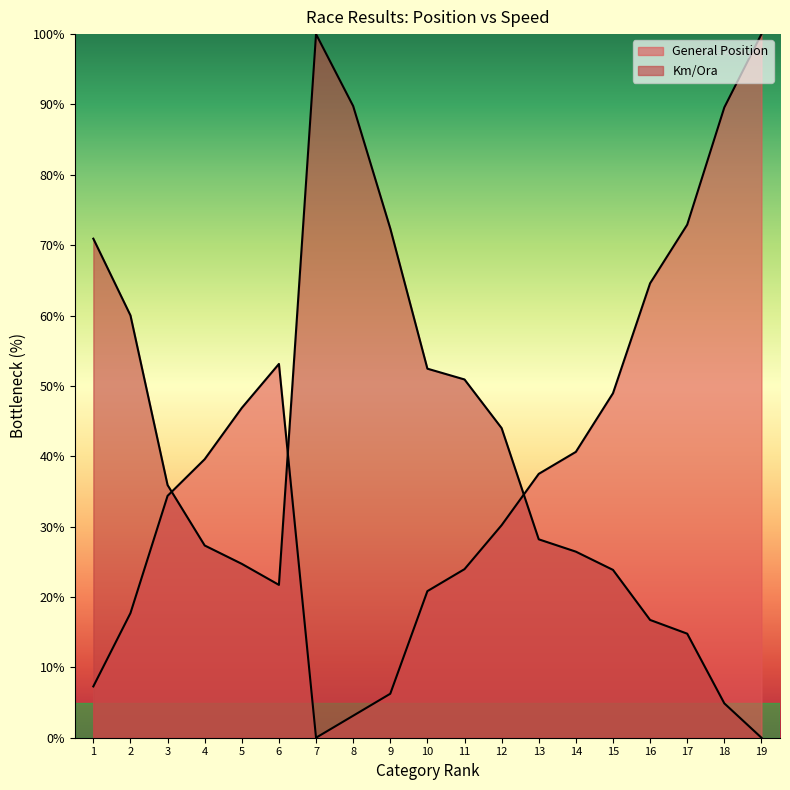

Which series changed the most between 6 and 8?

Km/Ora